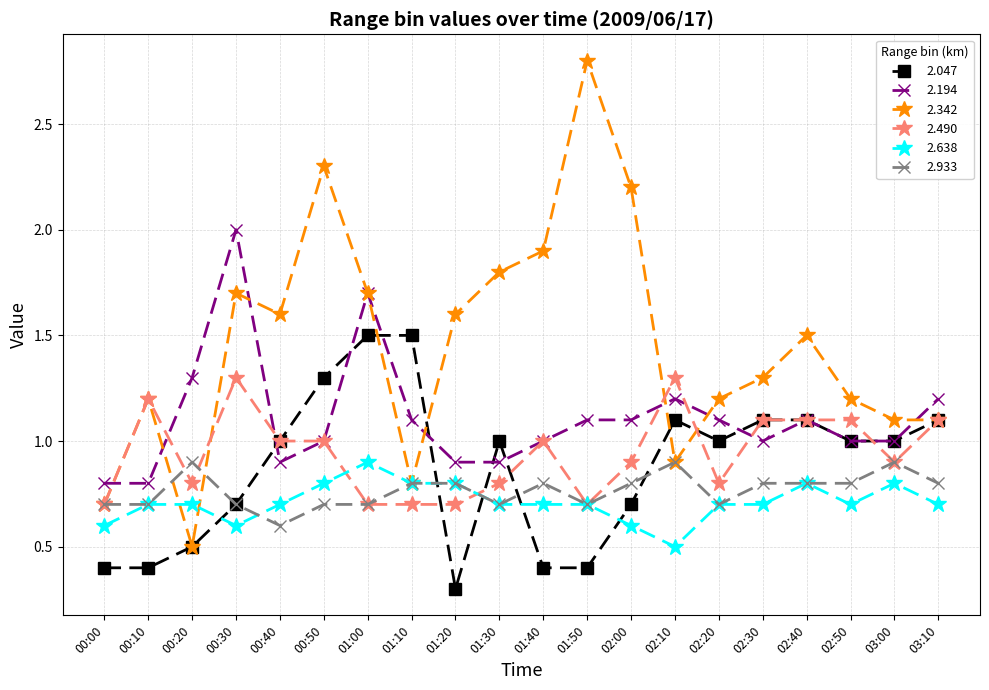

At which label does 2.342 first exceed 1?

00:10